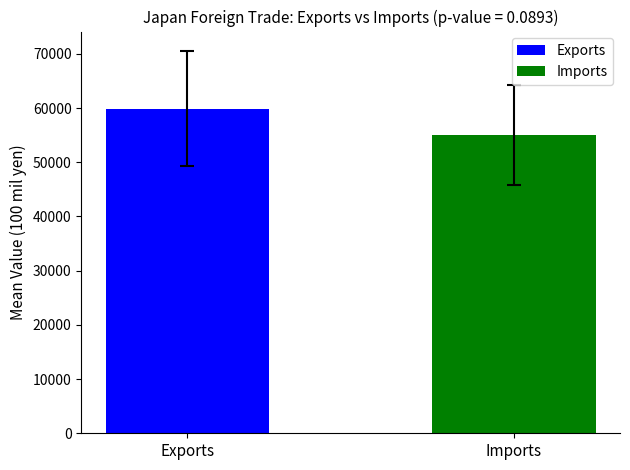

What is the difference between the maximum and minimum values?

4877.7